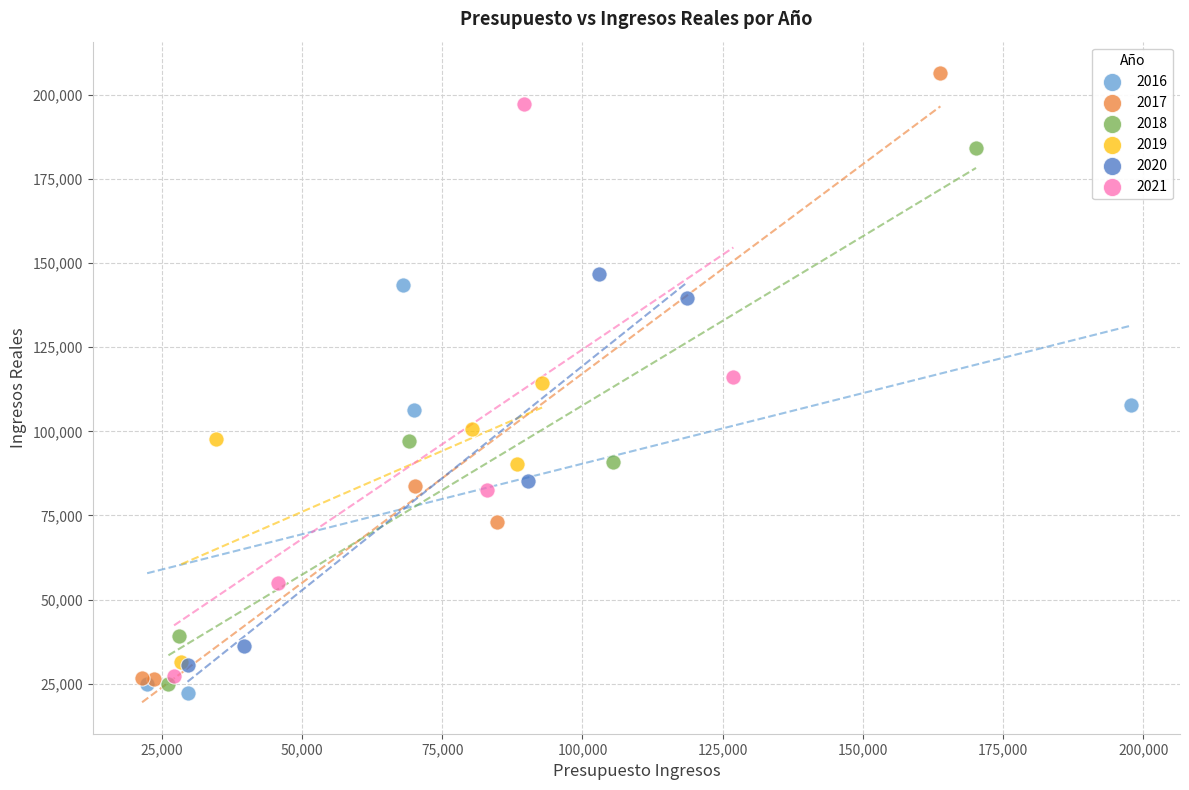

Which series has the largest Y range (max minus min)?

2017